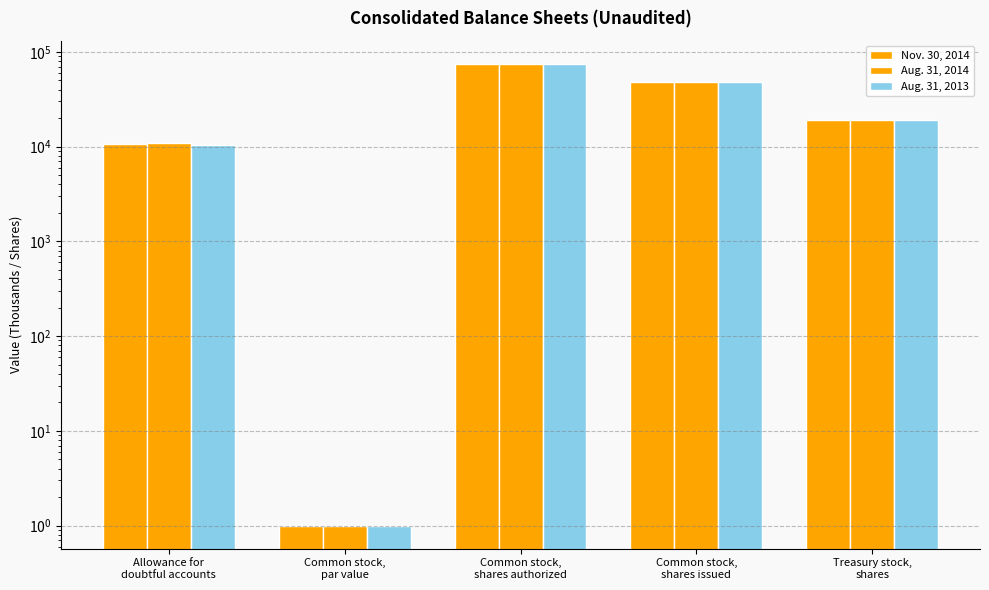

Reading right to left, what are all the values shown in this chart?

Nov. 30, 2014: 19081	48186	75000	1	10674
Aug. 31, 2014: 18973	48185	75000	1	10844
Aug. 31, 2013: 18940	48094	75000	1	10434